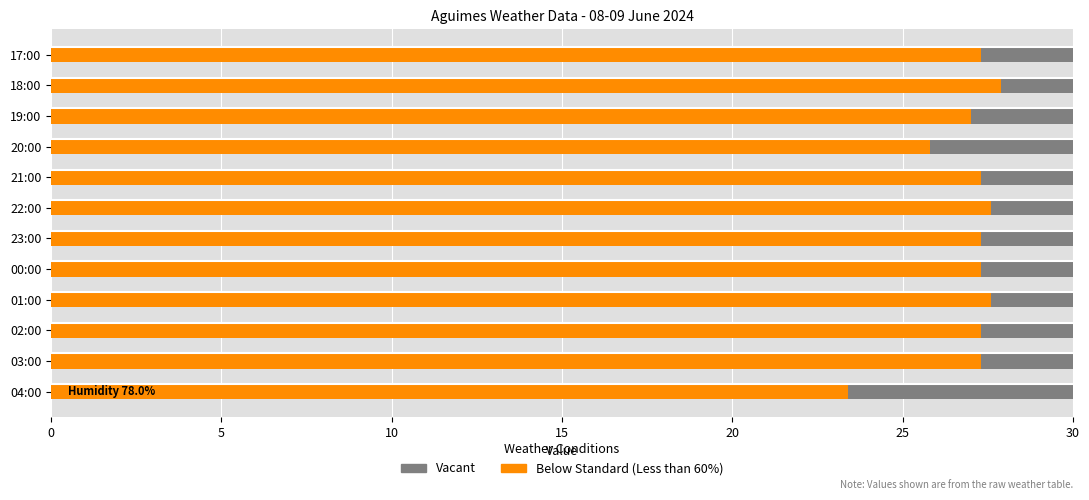

What is the value of the Below Standard (Less than 60%) bar at the 3rd from the left?

27.3